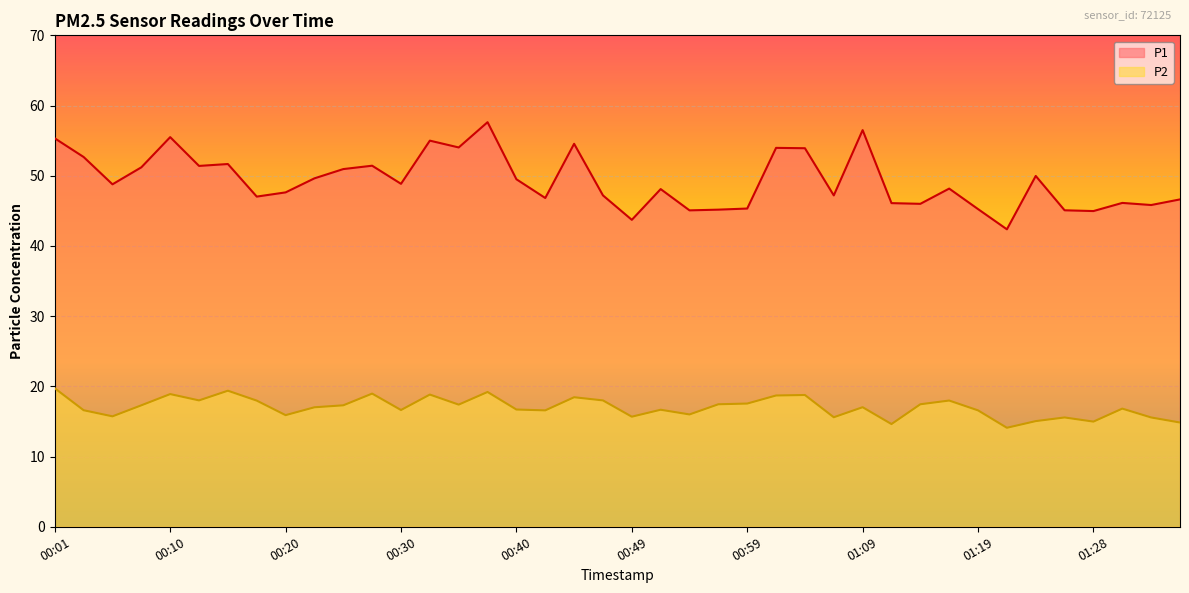

What is the maximum value for P2?

19.7